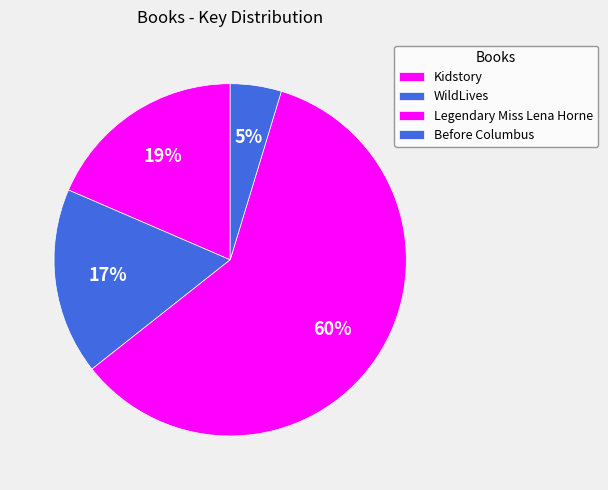

The WildLives slice represents 17% of the pie. True or false?

True